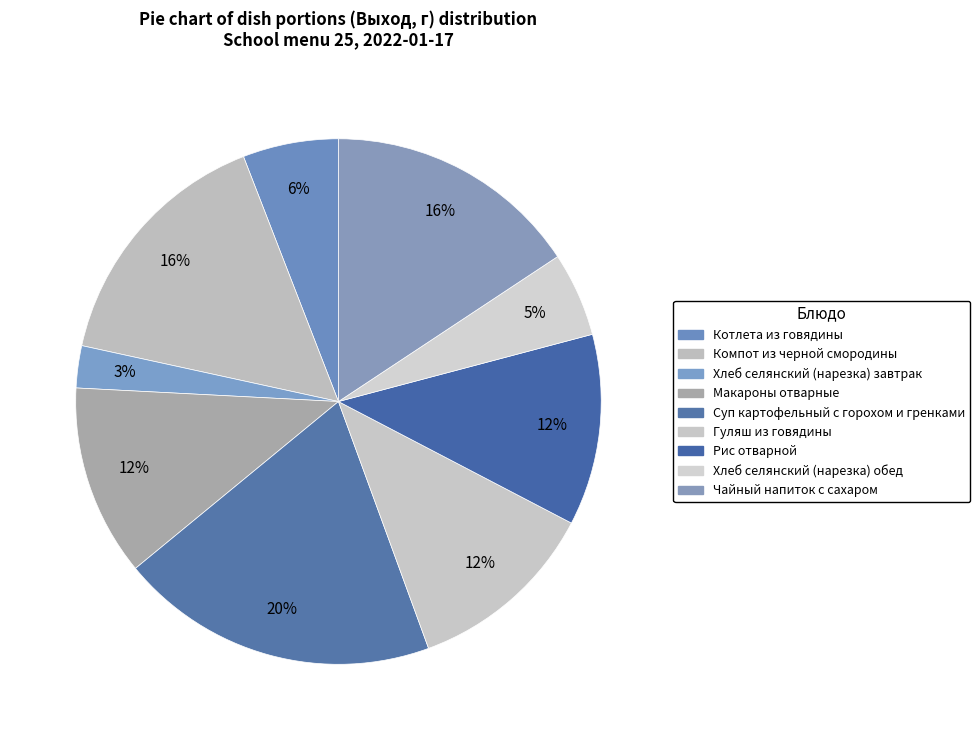

The Компот из черной смородины slice represents 3% of the pie. True or false?

False